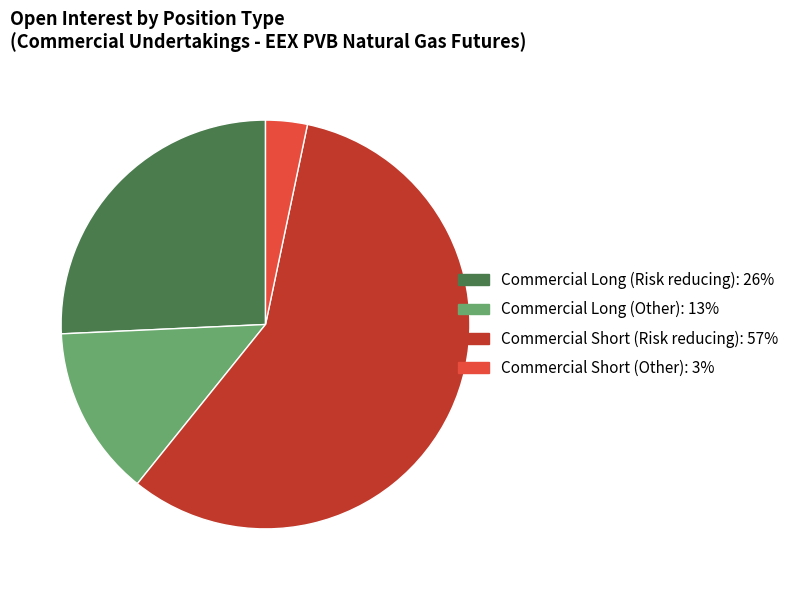

What is the largest slice in the pie chart?

Commercial Short (Risk reducing)